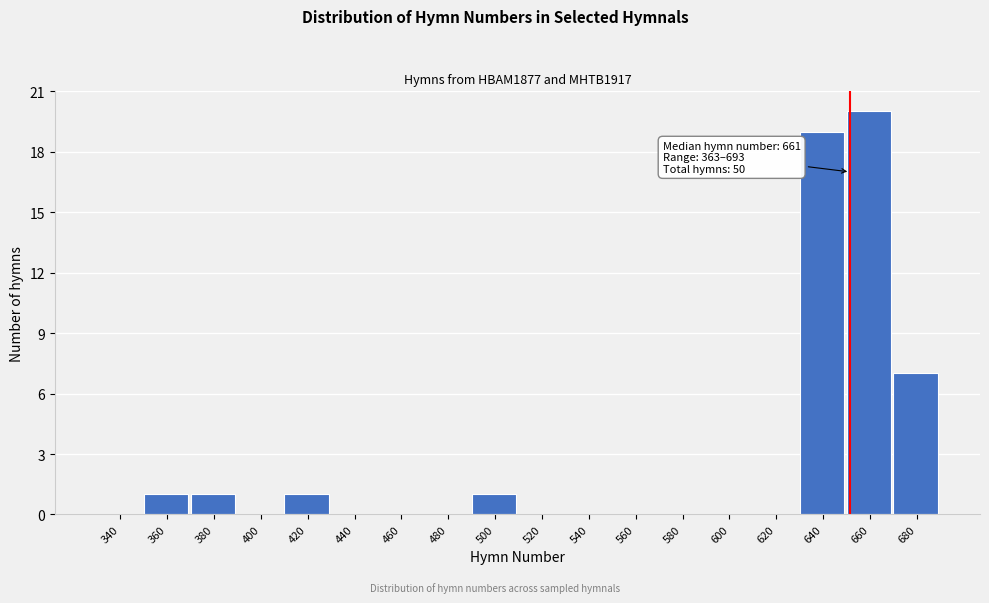

Reading right to left, transcribe all the data shown in this chart.

680=7	660=20	640=19	620=0	600=0	580=0	560=0	540=0	520=0	500=1	480=0	460=0	440=0	420=1	400=0	380=1	360=1	340=0